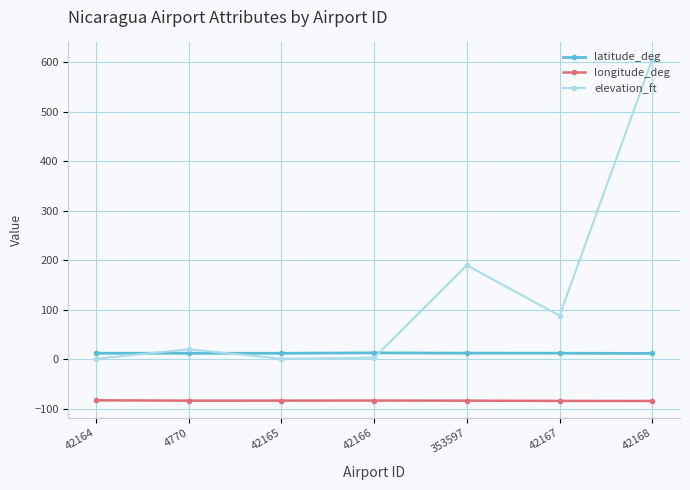

Which series has the largest range (max minus min)?

elevation_ft